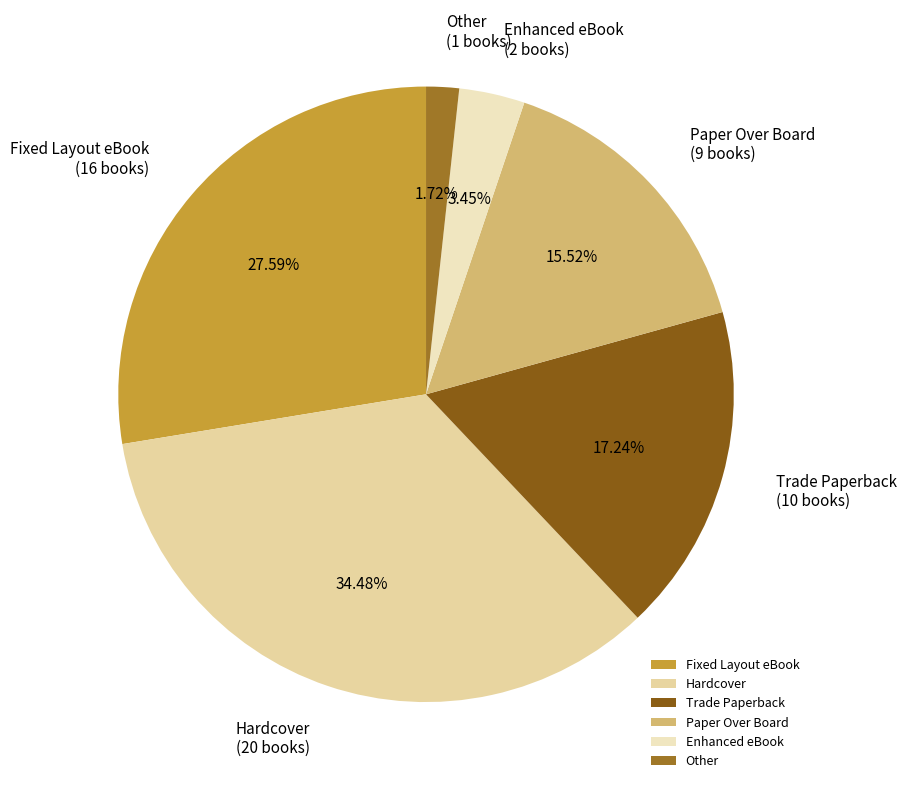

Which category has the biggest portion of the pie?

Hardcover